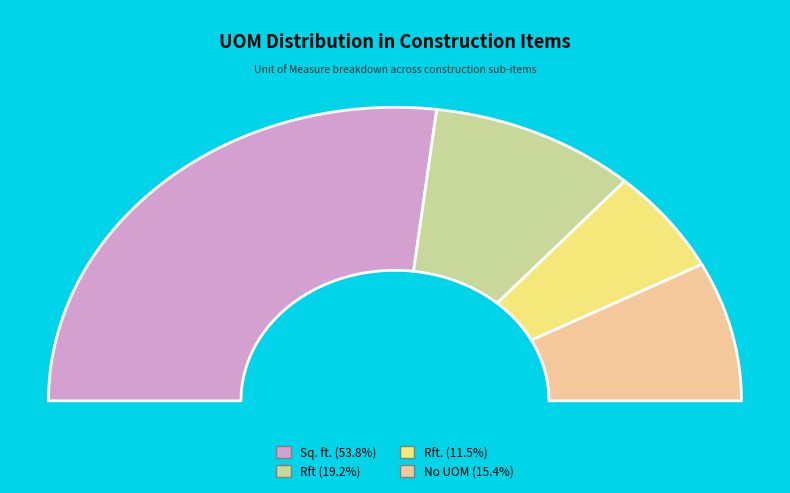

To the nearest percent, what percentage of the pie is Sq. ft.?

54%